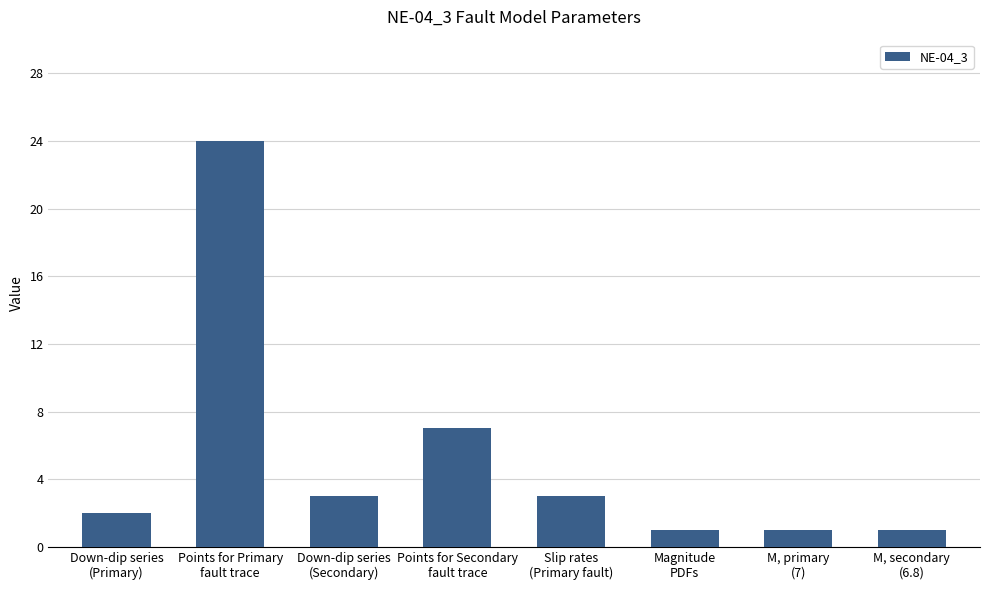

What is the maximum value shown in the chart?

24